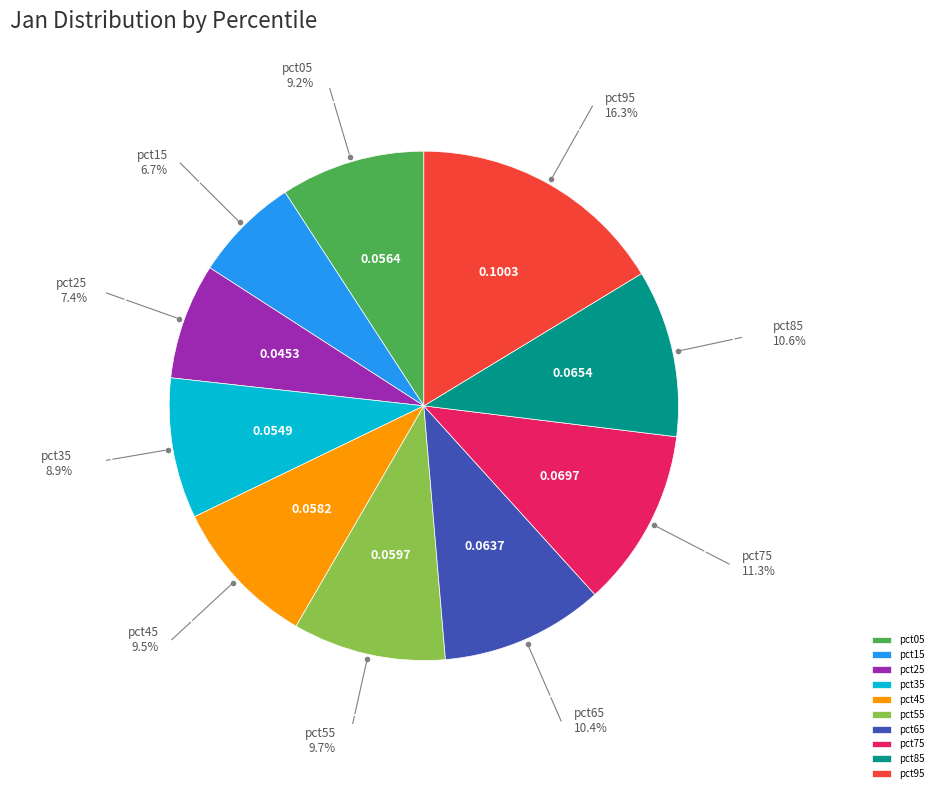

Count the number of slices in the pie.

10